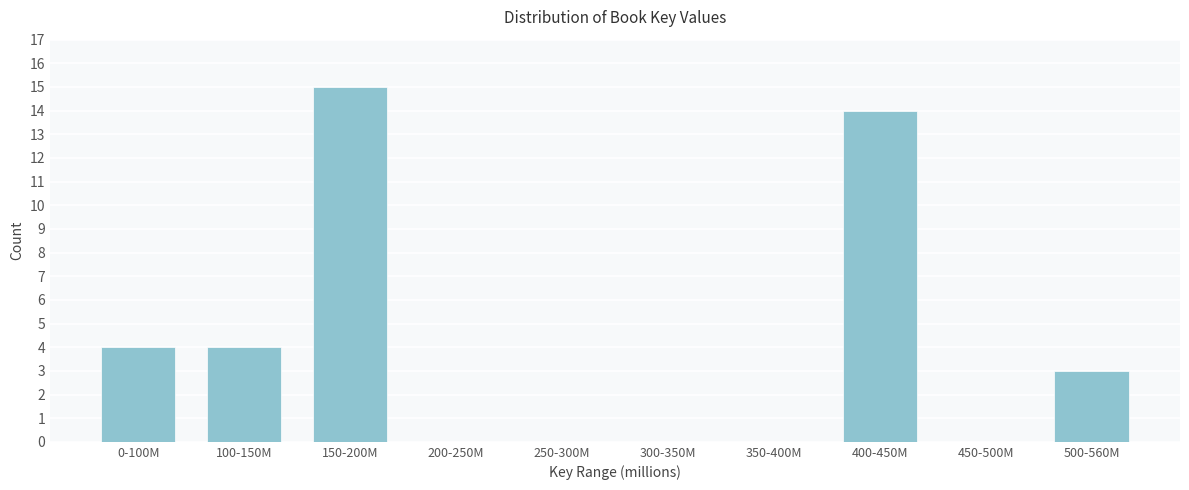

Reading right to left, what are all the values shown in this chart?

500-560M=3	450-500M=0	400-450M=14	350-400M=0	300-350M=0	250-300M=0	200-250M=0	150-200M=15	100-150M=4	0-100M=4